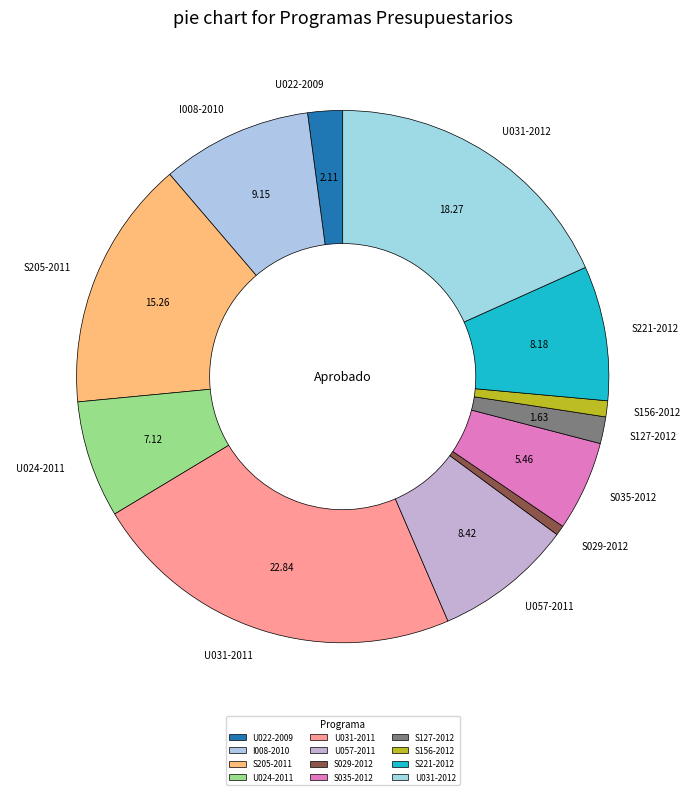

How many slices are in this pie chart?

12